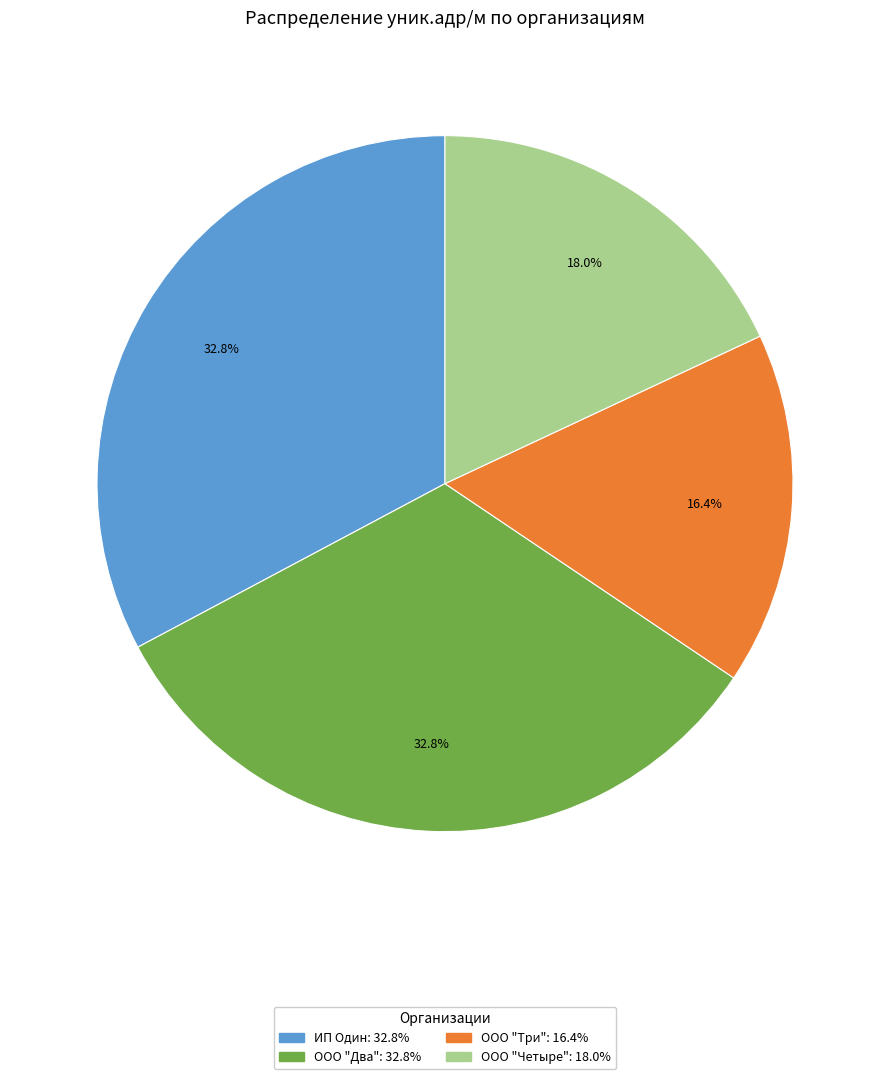

Is there a majority slice in this chart?

No